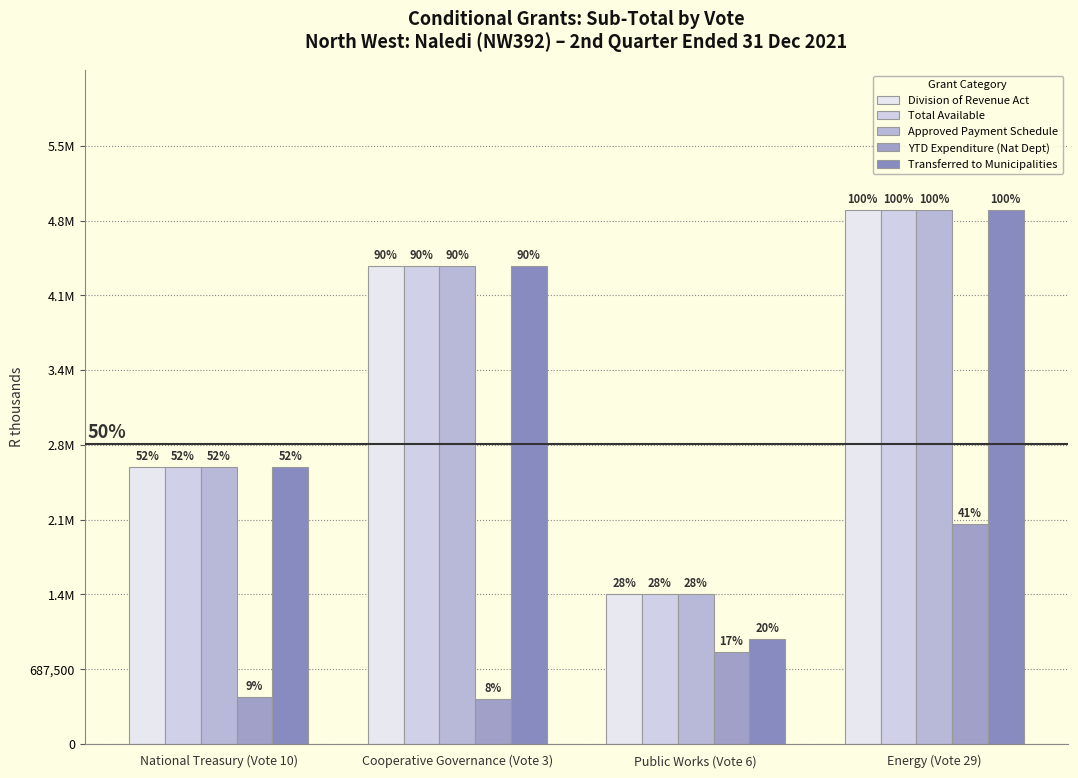

Are the bars horizontal?

No